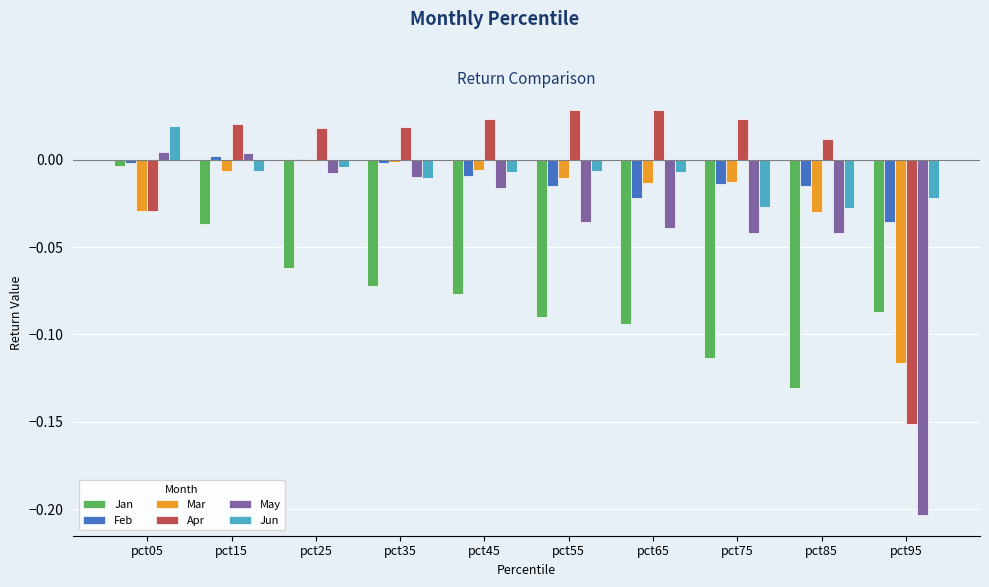

Which series changed the most between pct45 and pct85?

Jan